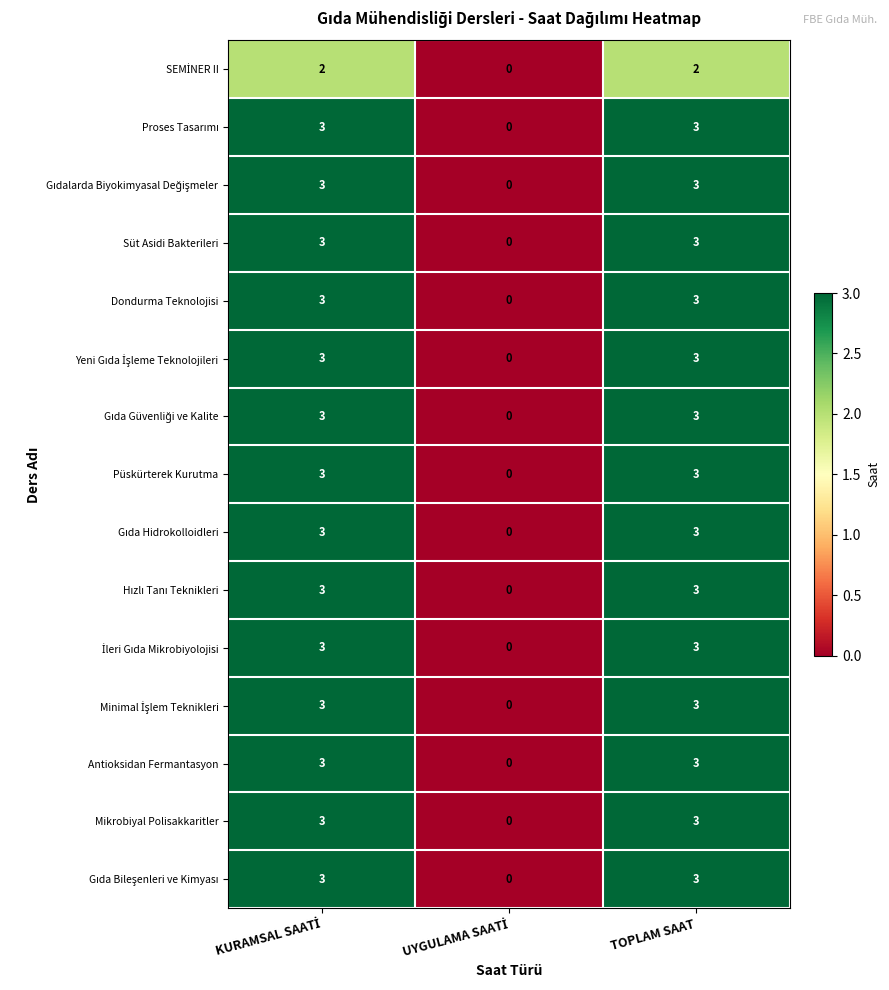

How many Süt Asidi Bakterileri values are between 0 and 3?

3